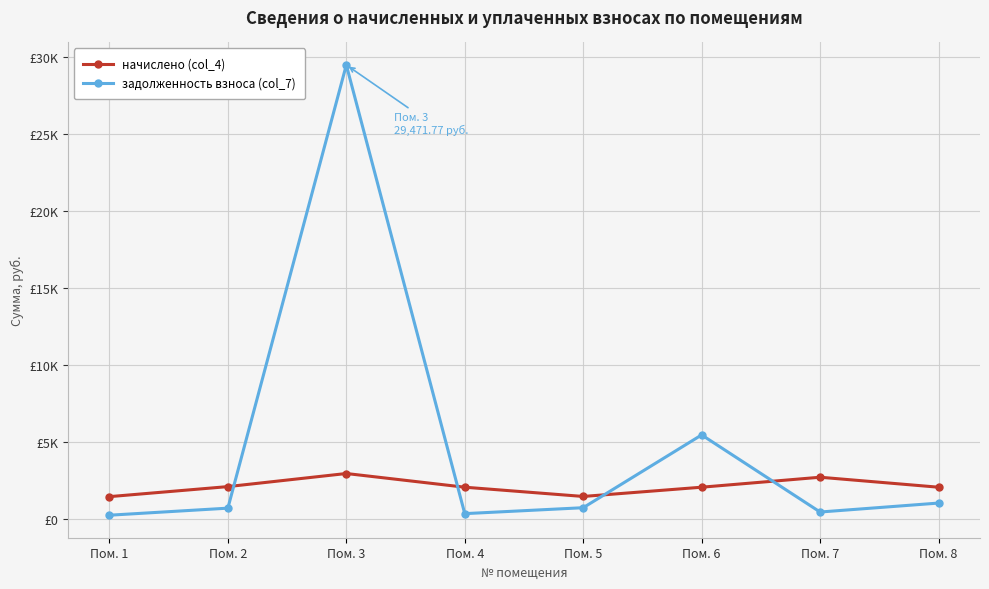

Where does the начислено (col_4) series first go above 2059?

Пом. 2